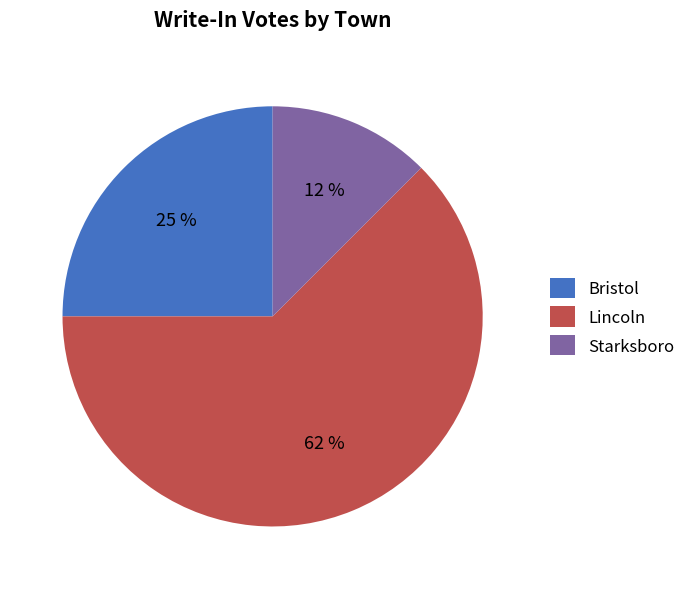

How many segments does this pie chart have?

3